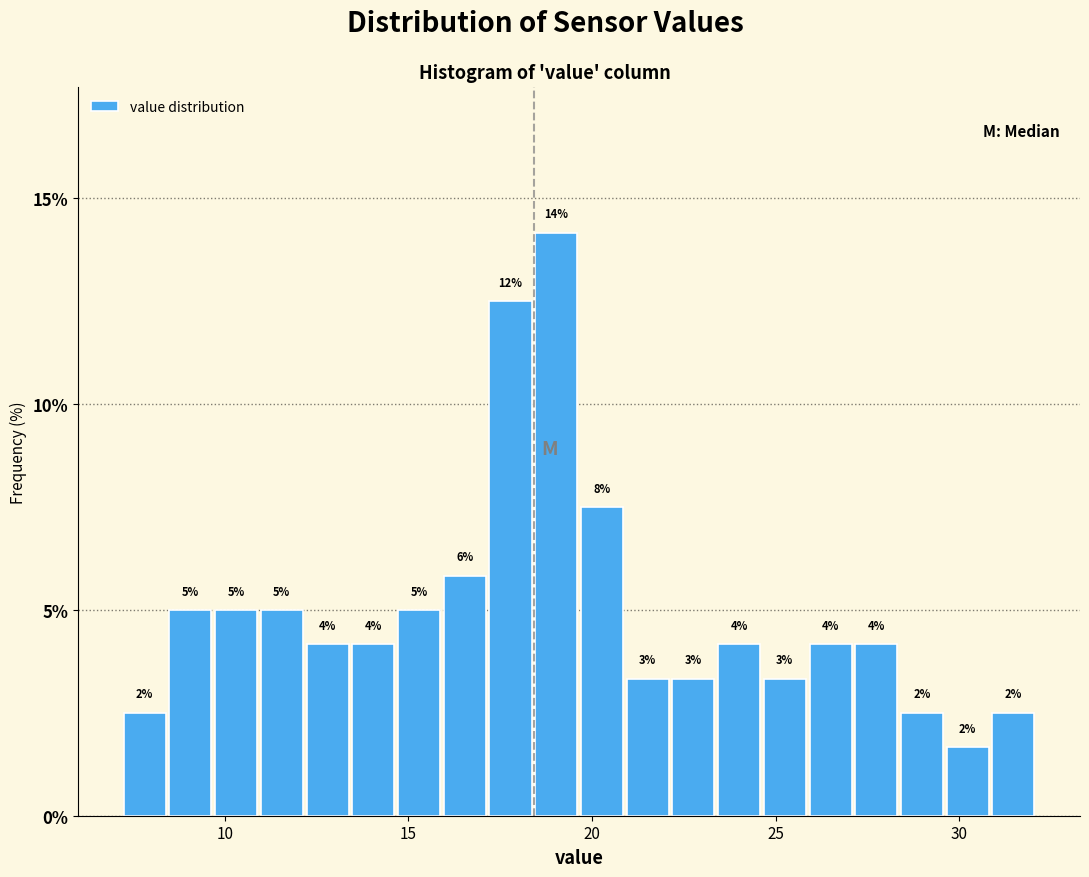

Around what value on the x-axis is the tallest bar? Give the approximate position of its centre, as read against the axis.

19.0